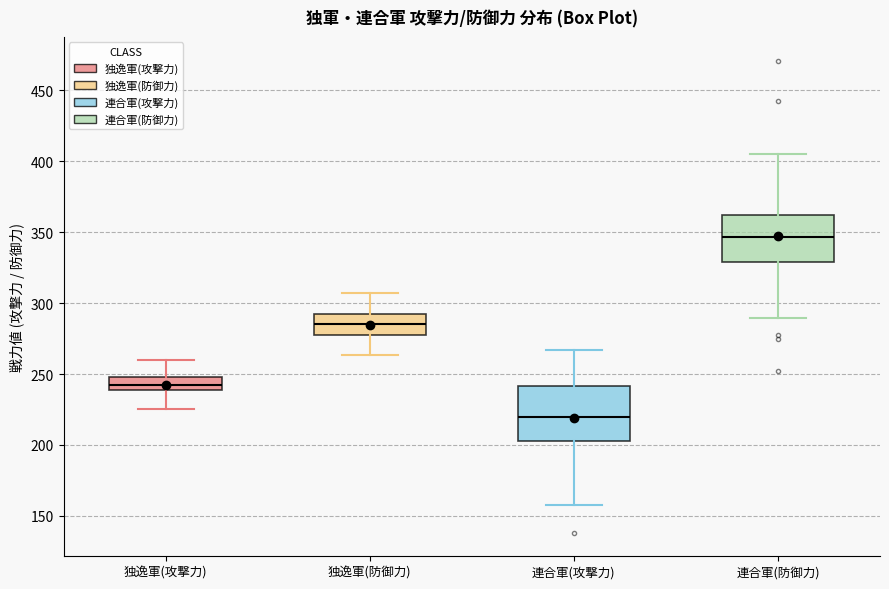

Which box is the tallest, from its lower edge to its upper edge?

連合軍(攻撃力)